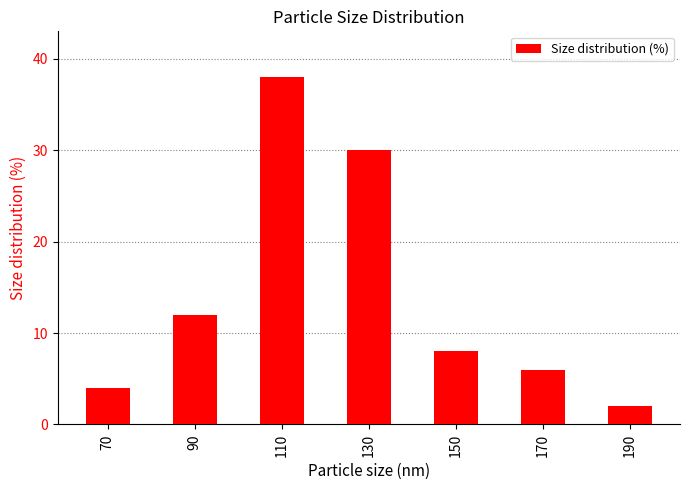

What is the change in value from 70 to 130?

+26